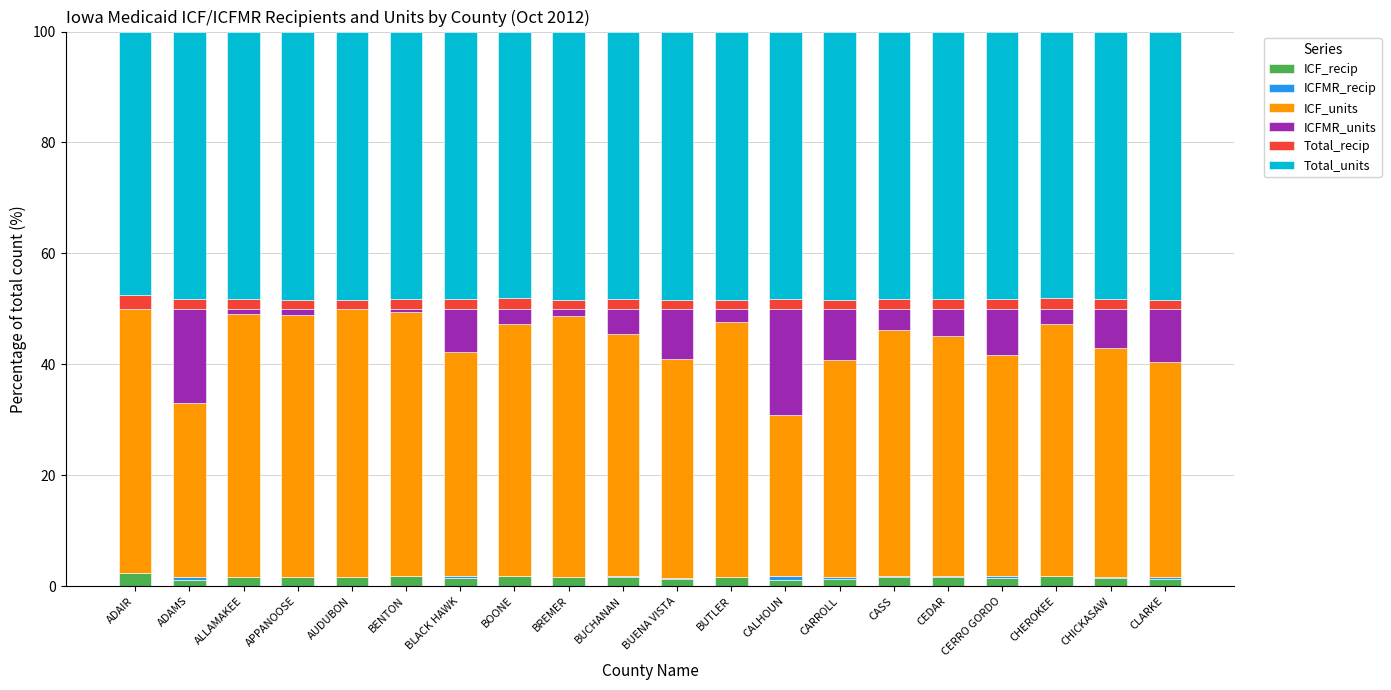

What is the maximum value for ICF_recip?

2.4